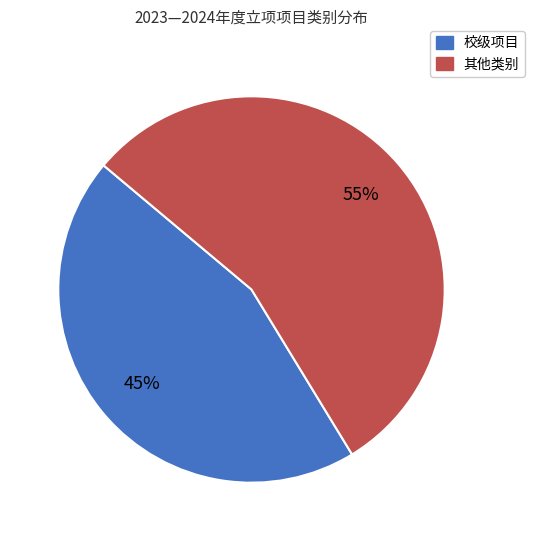

Is there any slice that represents more than half of the pie?

Yes